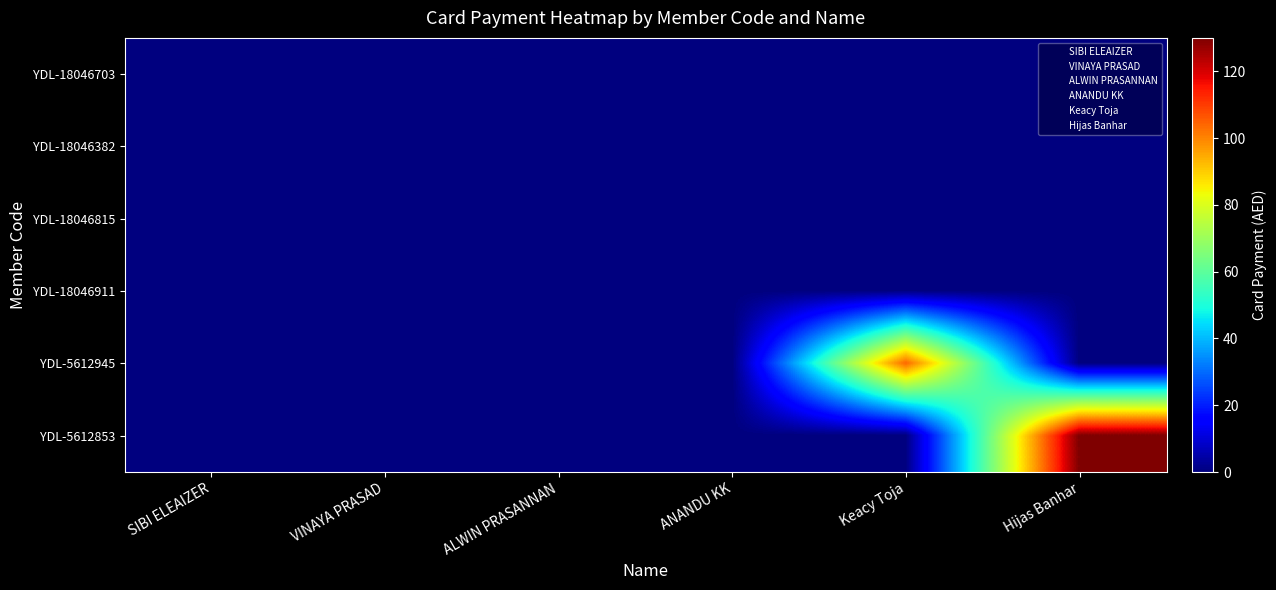

Reading left to right, extract all data points from this chart.

YDL-18046703: SIBI ELEAIZER=0	VINAYA PRASAD=0	ALWIN PRASANNAN=0	ANANDU KK=0	Keacy Toja=0	Hijas Banhar=0
YDL-18046382: SIBI ELEAIZER=0	VINAYA PRASAD=0	ALWIN PRASANNAN=0	ANANDU KK=0	Keacy Toja=0	Hijas Banhar=0
YDL-18046815: SIBI ELEAIZER=0	VINAYA PRASAD=0	ALWIN PRASANNAN=0	ANANDU KK=0	Keacy Toja=0	Hijas Banhar=0
YDL-18046911: SIBI ELEAIZER=0	VINAYA PRASAD=0	ALWIN PRASANNAN=0	ANANDU KK=0	Keacy Toja=0	Hijas Banhar=0
YDL-5612945: SIBI ELEAIZER=0	VINAYA PRASAD=0	ALWIN PRASANNAN=0	ANANDU KK=0	Keacy Toja=104	Hijas Banhar=0
YDL-5612853: SIBI ELEAIZER=0	VINAYA PRASAD=0	ALWIN PRASANNAN=0	ANANDU KK=0	Keacy Toja=0	Hijas Banhar=130